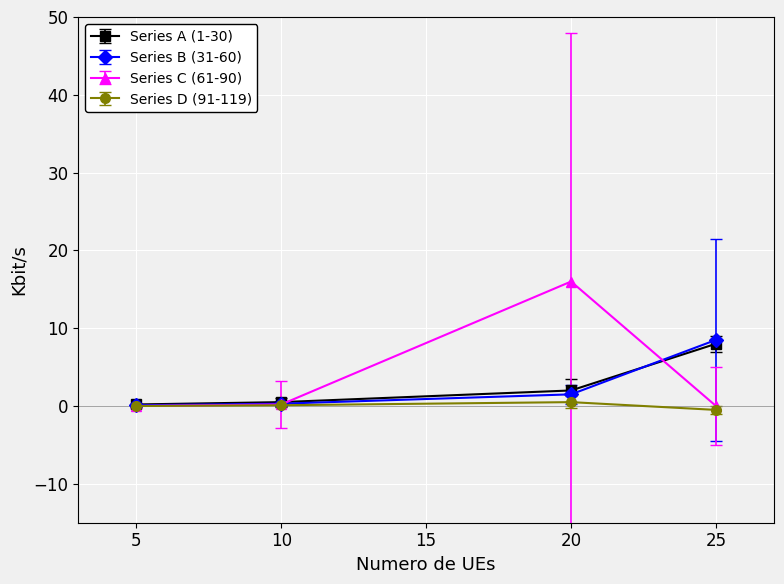

The Series A (1-30) series shows 4.7 at 25. True or false?

False